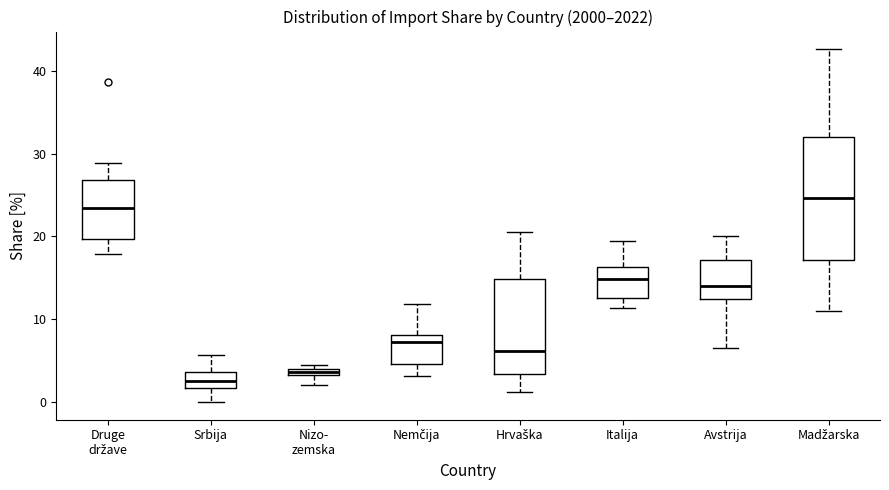

Which box has the lowest median line?

Srbija